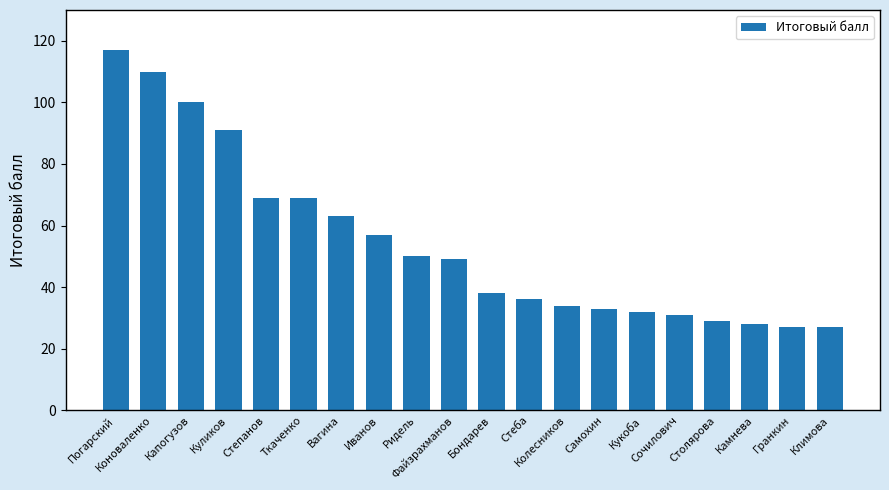

What is the change in value from Ткаченко to Климова?

-42